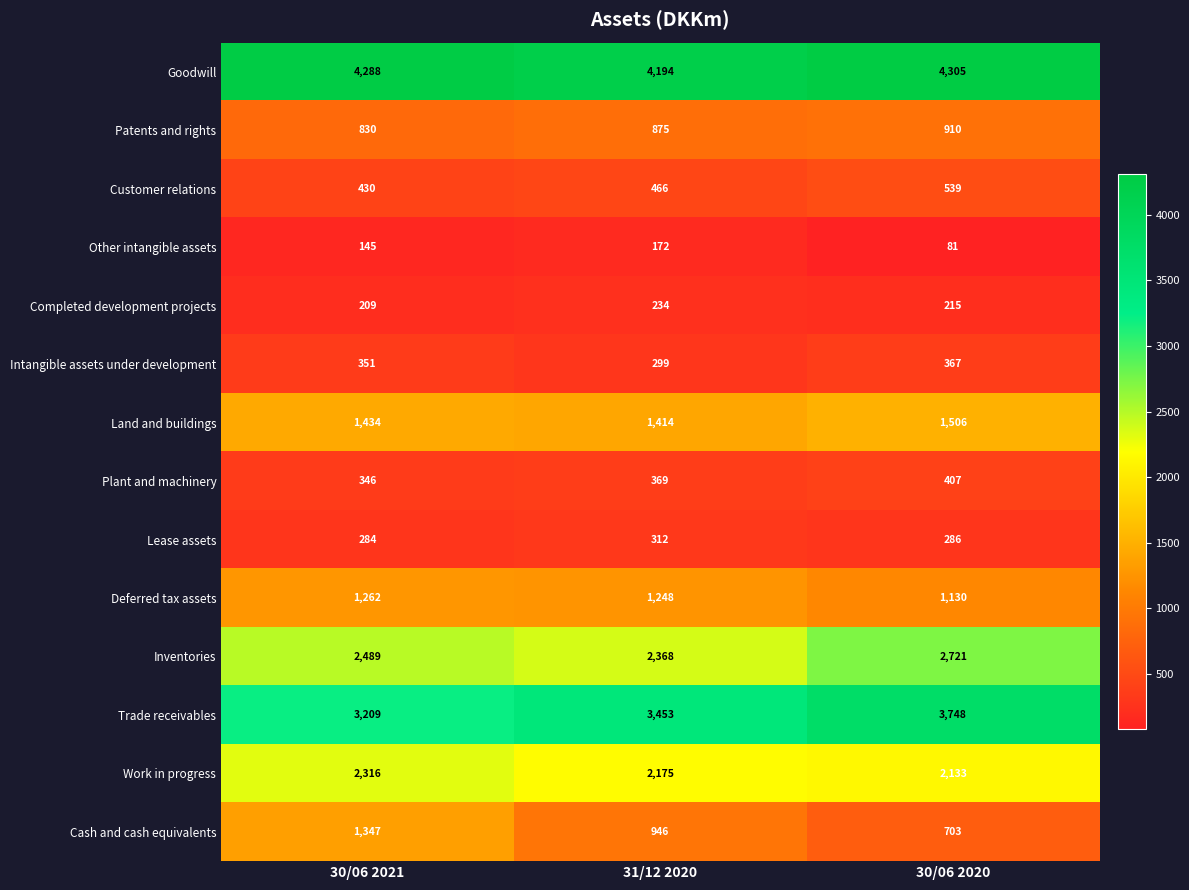

Where is Land and buildings nearest to the value 1460?

30/06 2021